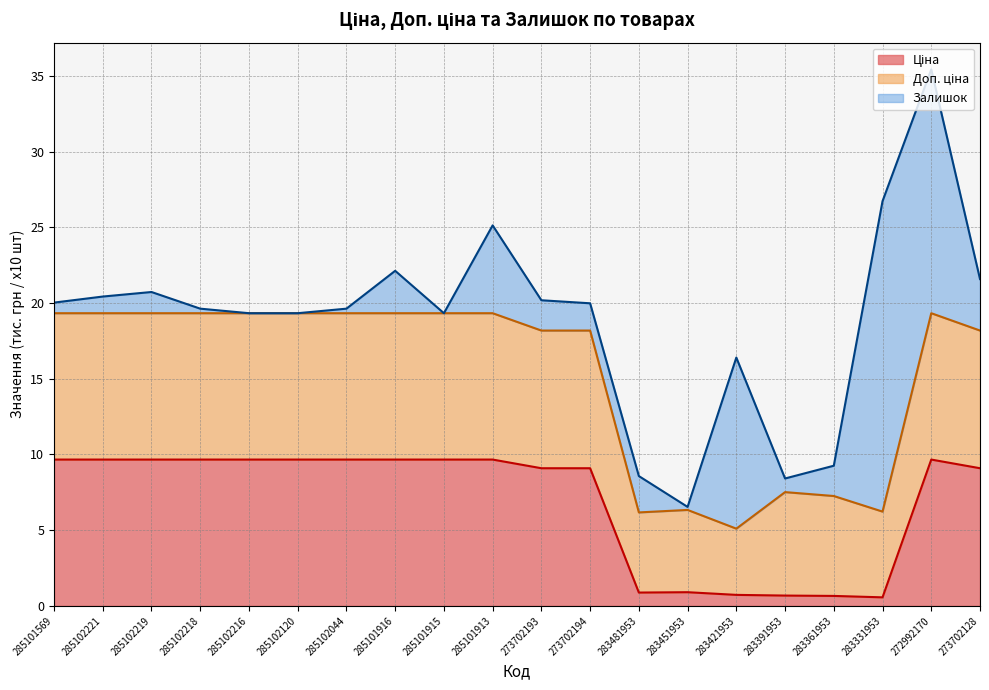

The value of Доп. ціна at 285101569 is 6.4. True or false?

False